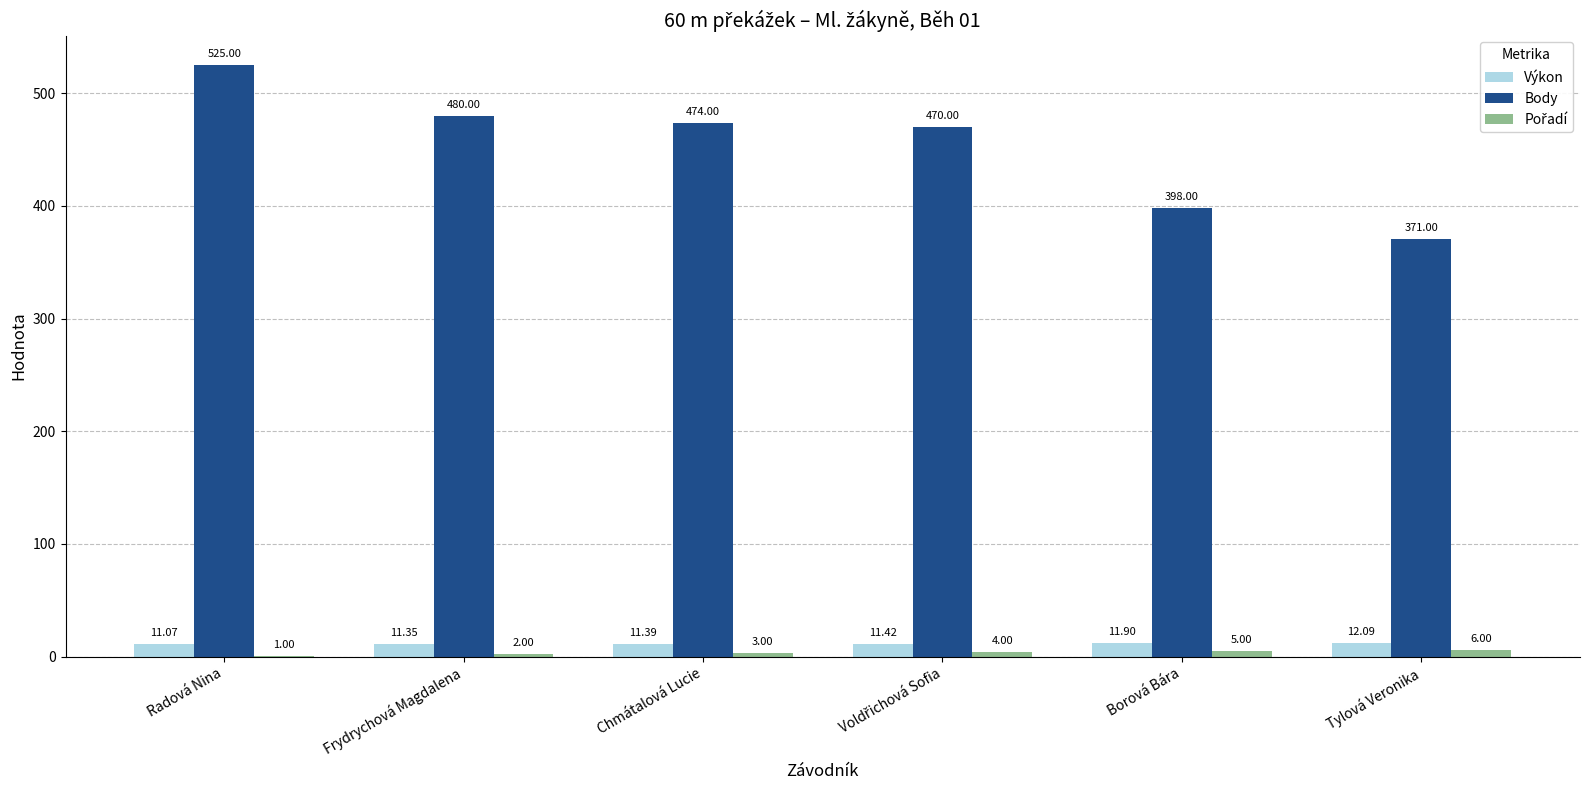

Which label corresponds to the largest value in the chart?

Radová Nina